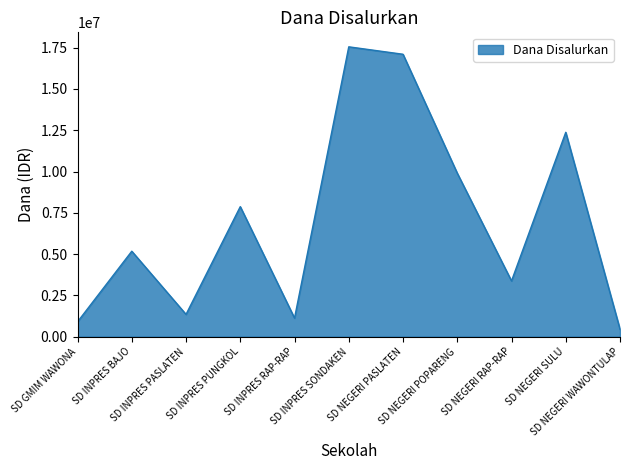

At which category does the data reach its first local peak?

SD INPRES BAJO